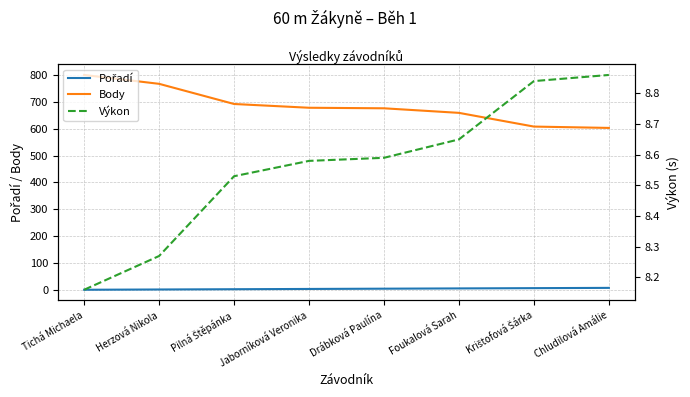

What position from the right is Drábková Paulína?

4